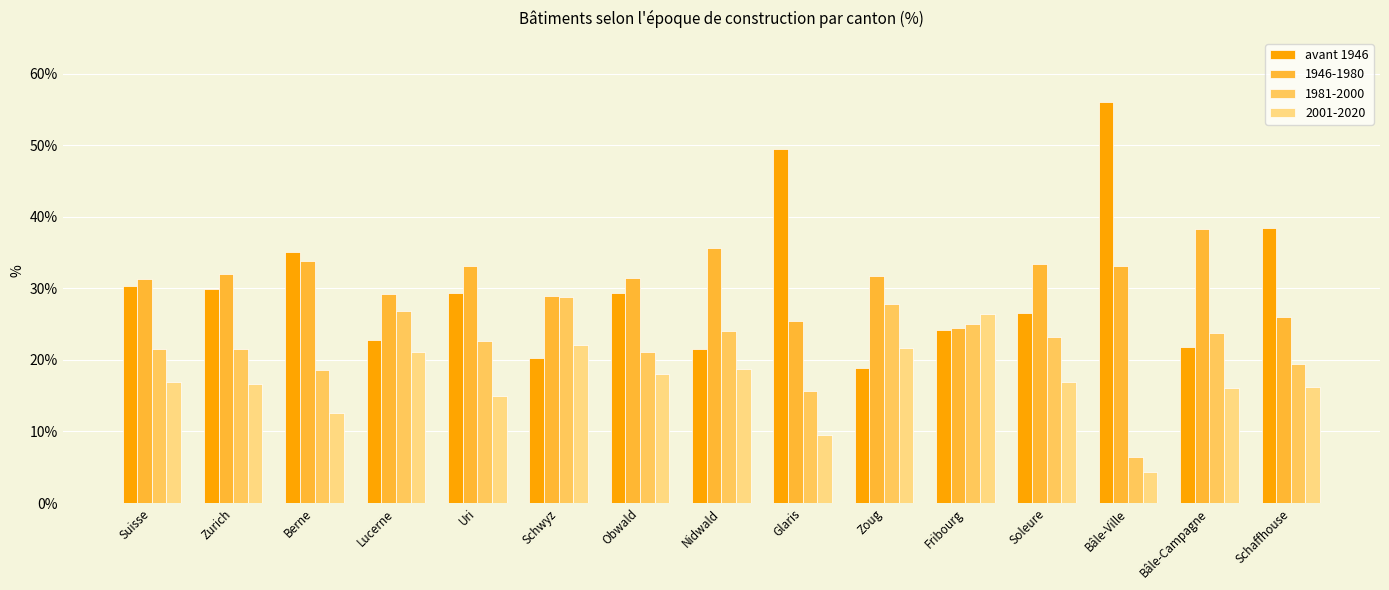

What is the minimum value shown in the chart?

4.3